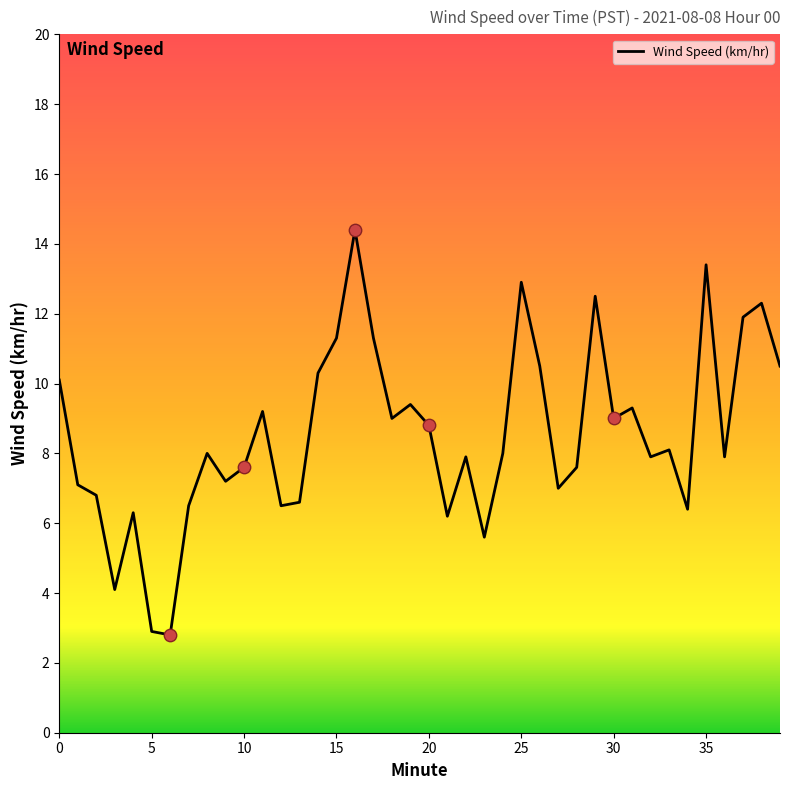

What is the difference between the maximum and minimum values?

11.6